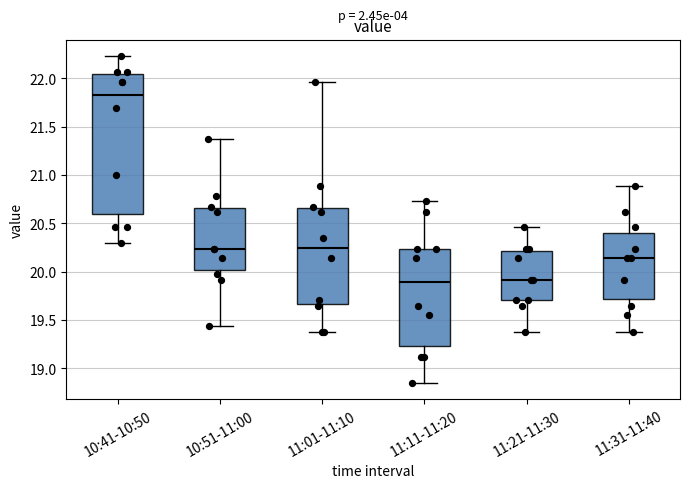

Which box's median line is the highest?

10:41-10:50